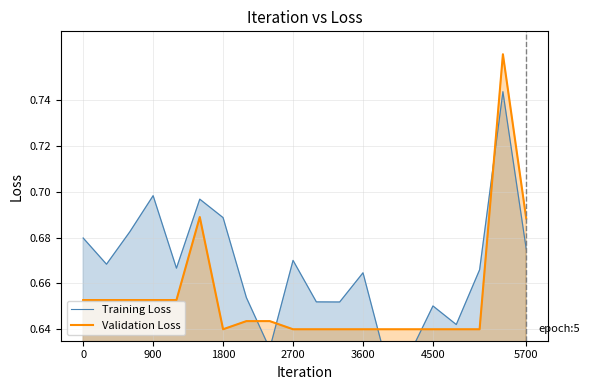

Count the number of data series in this chart.

2